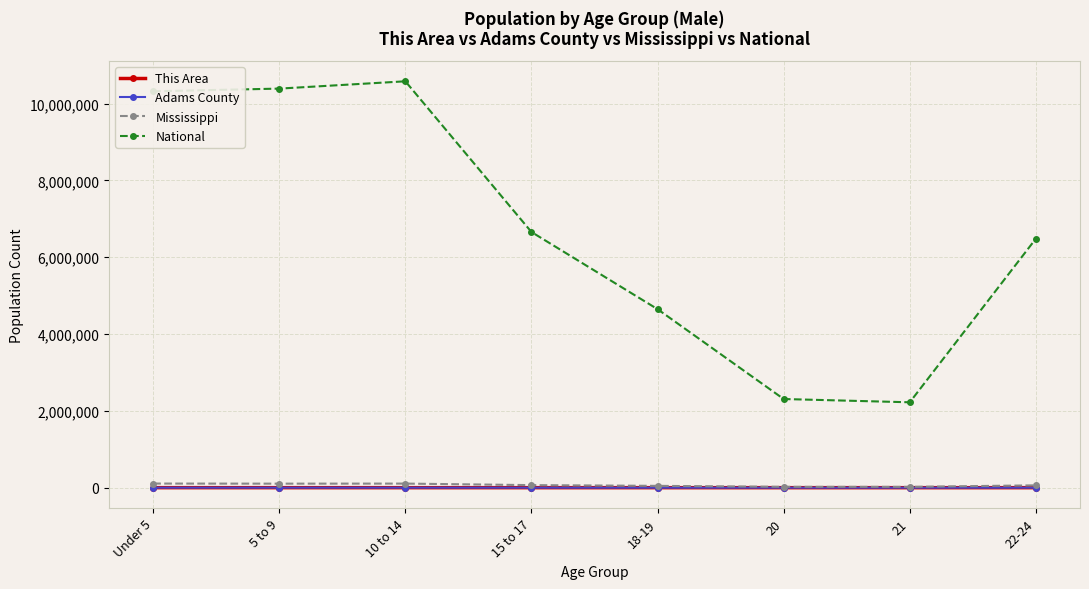

What position from the right is 10 to 14?

6